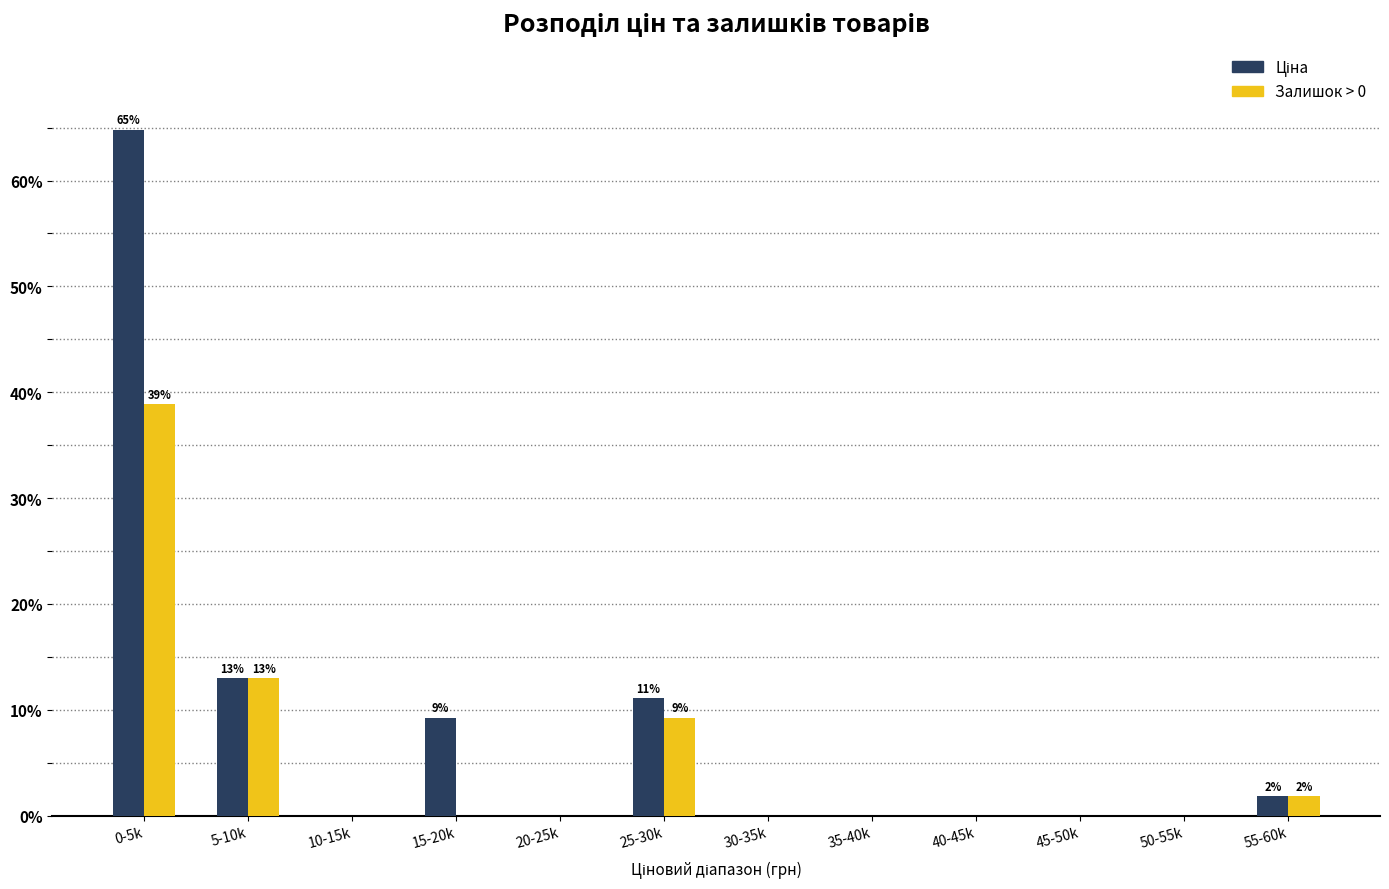

What is the highest value of the Залишок > 0 series?

38.9